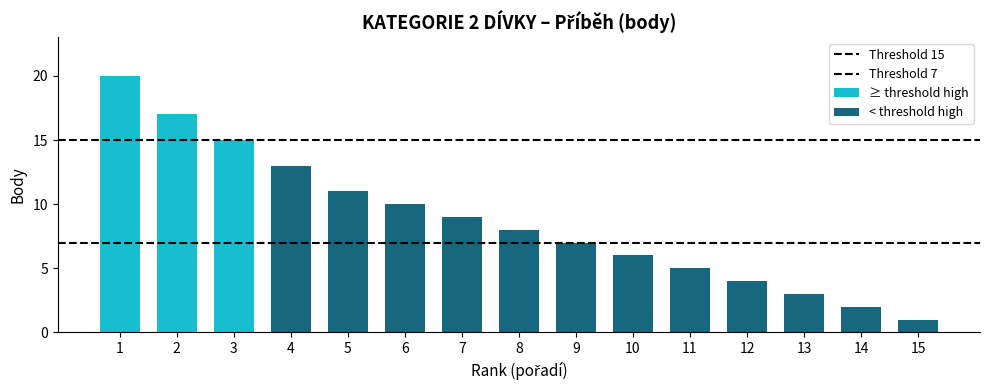

How many distinct data groups are displayed?

1